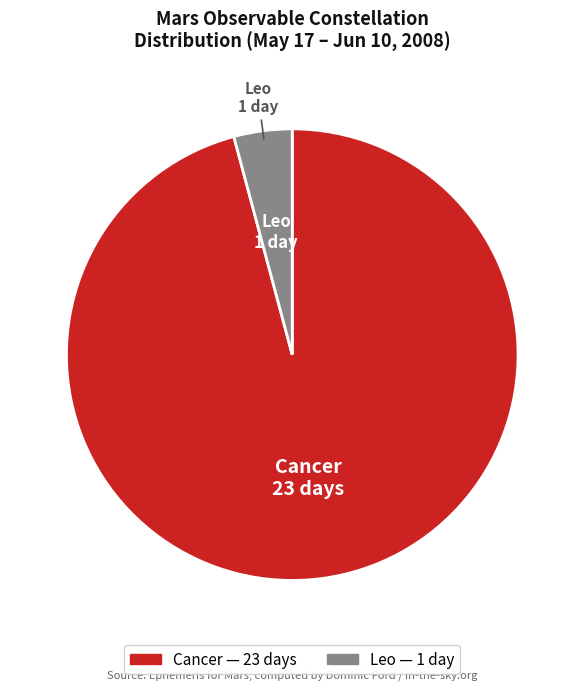

Is it true that Cancer is 96% of the pie?

True